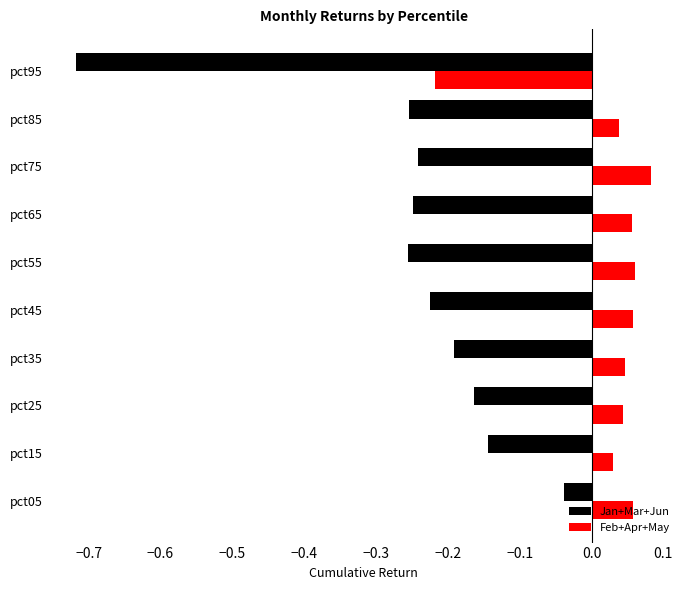

Which category has the lowest value across all series?

pct95